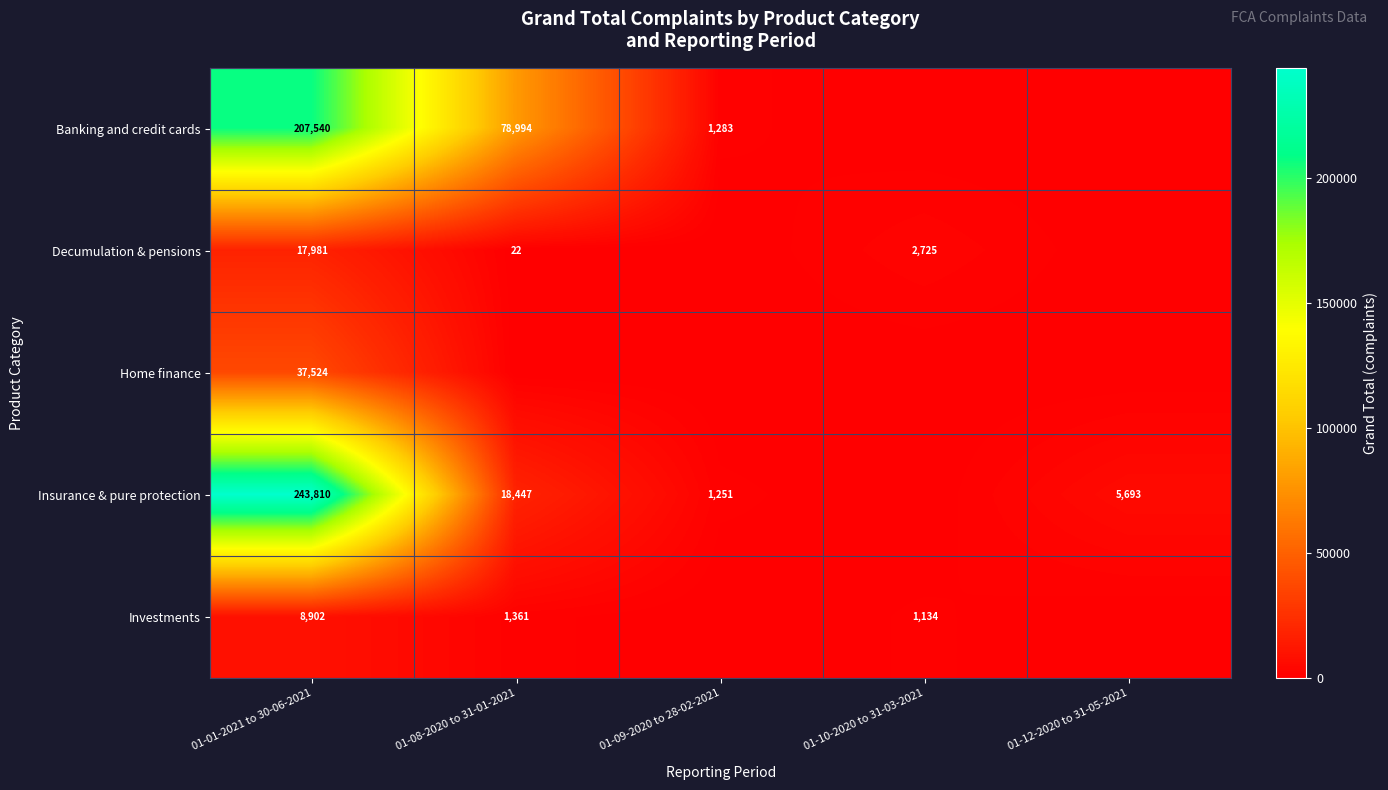

Is it true that Banking and credit cards equals 207540 at 01-01-2021 to 30-06-2021?

True